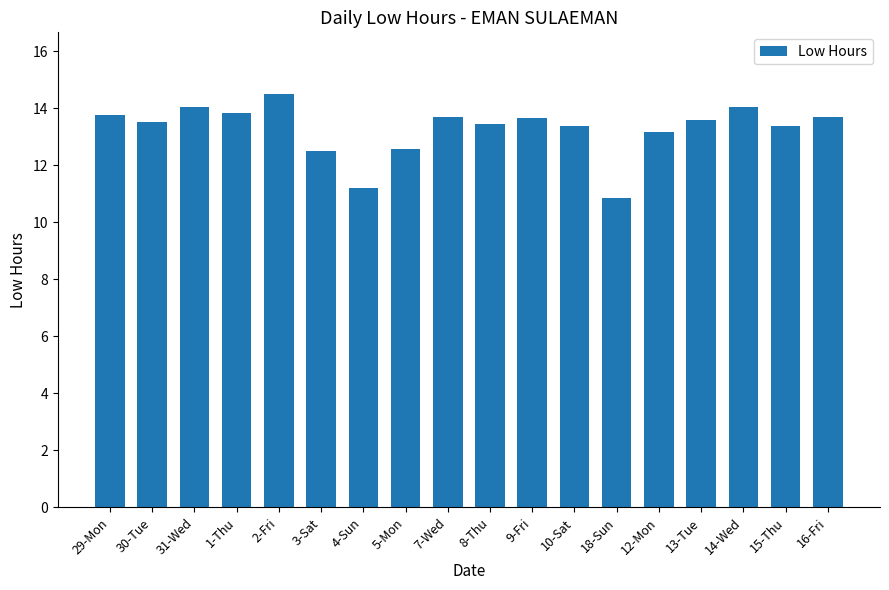

Does the chart contain stacked bars?

No